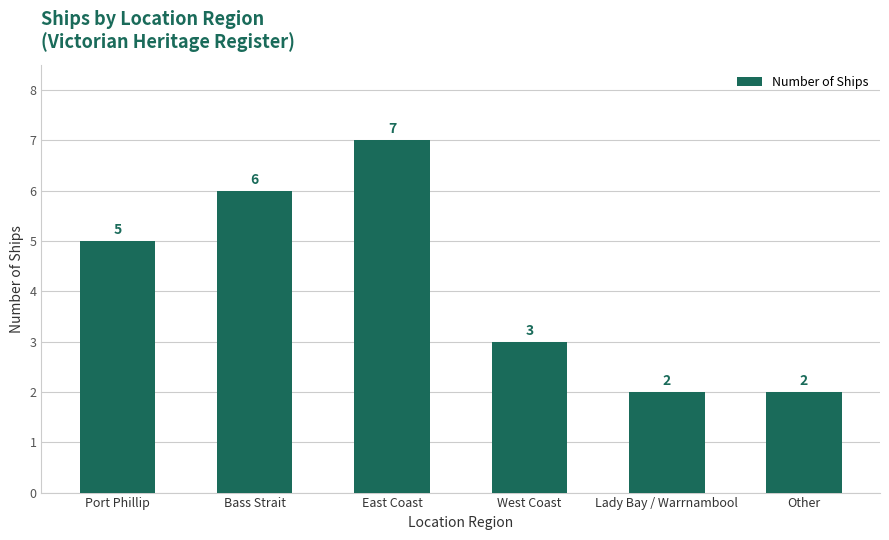

Read the value at Port Phillip.

5